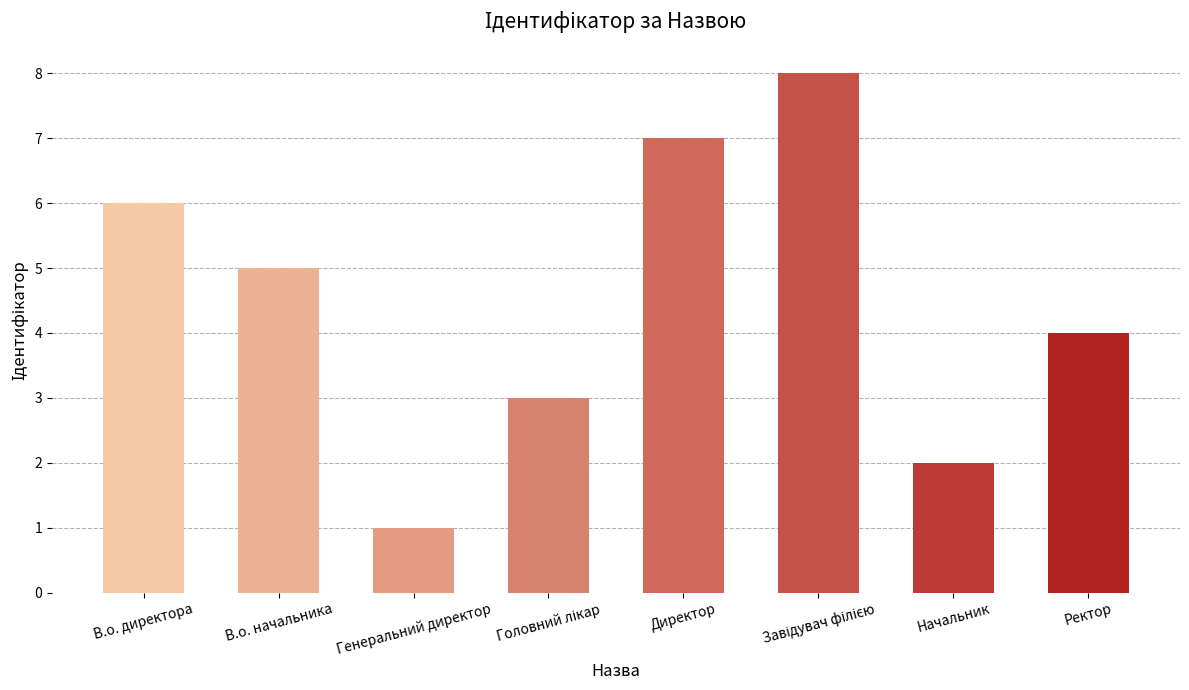

The value at В.о. директора is 10. True or false?

False